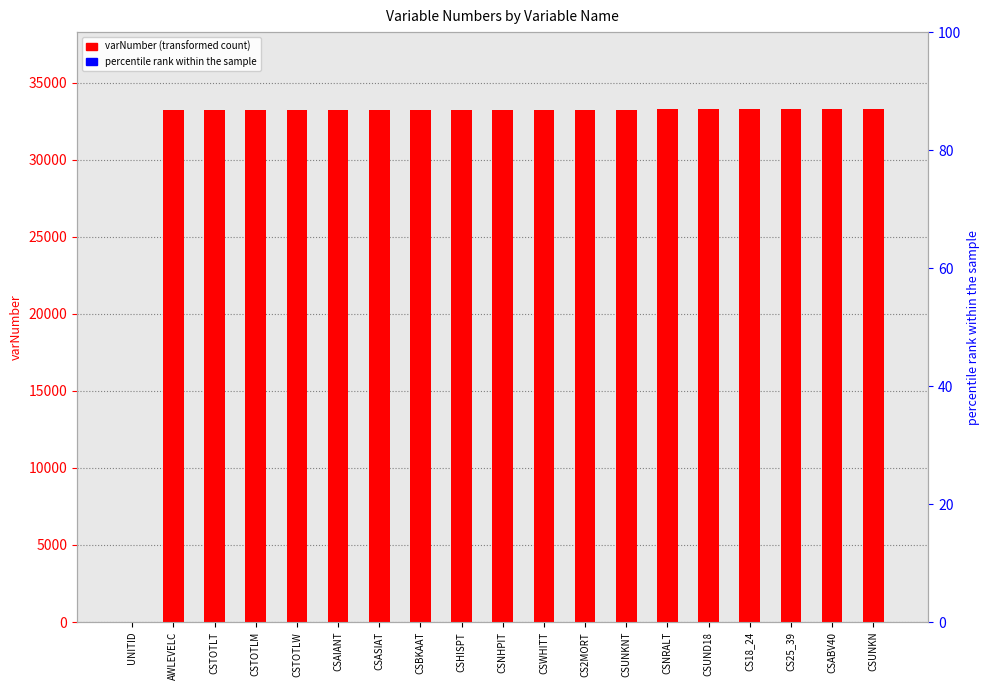

Which series has the largest range (max minus min)?

varNumber